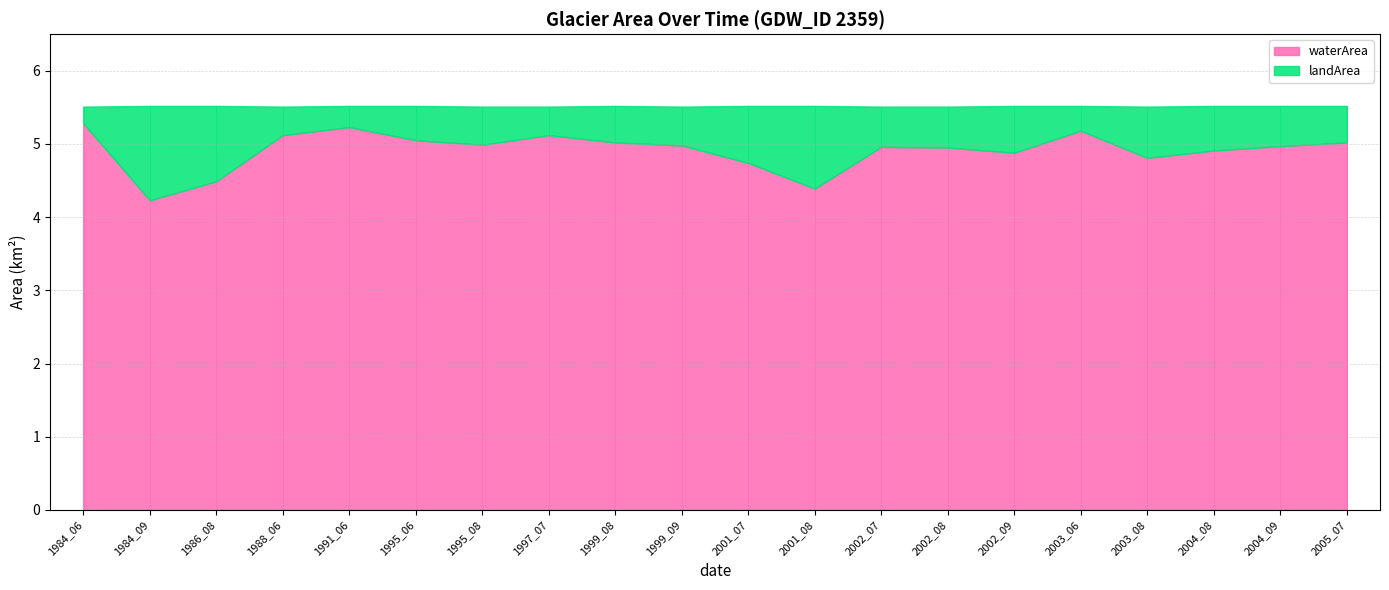

At which label is waterArea closest to 4?

1984_09